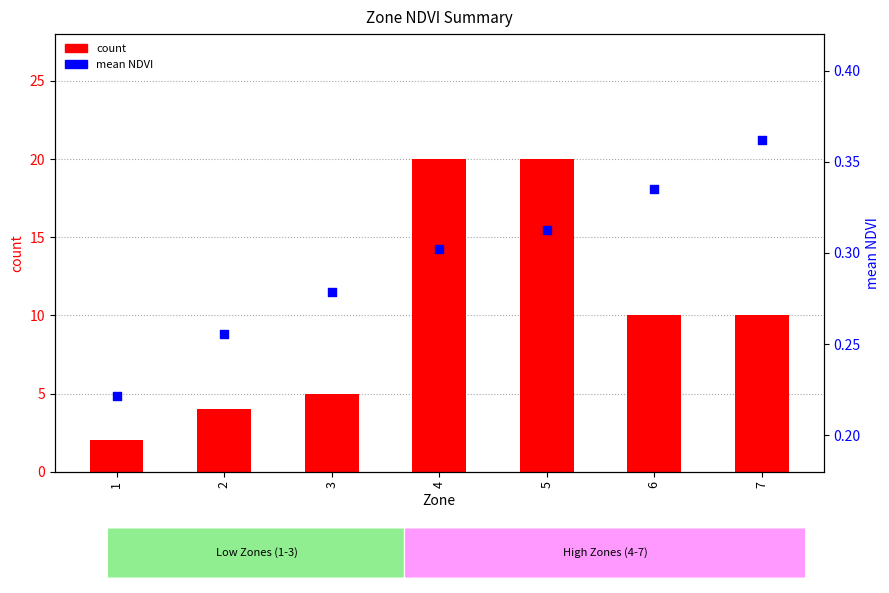

Which series reaches the minimum Y coordinate?

mean NDVI